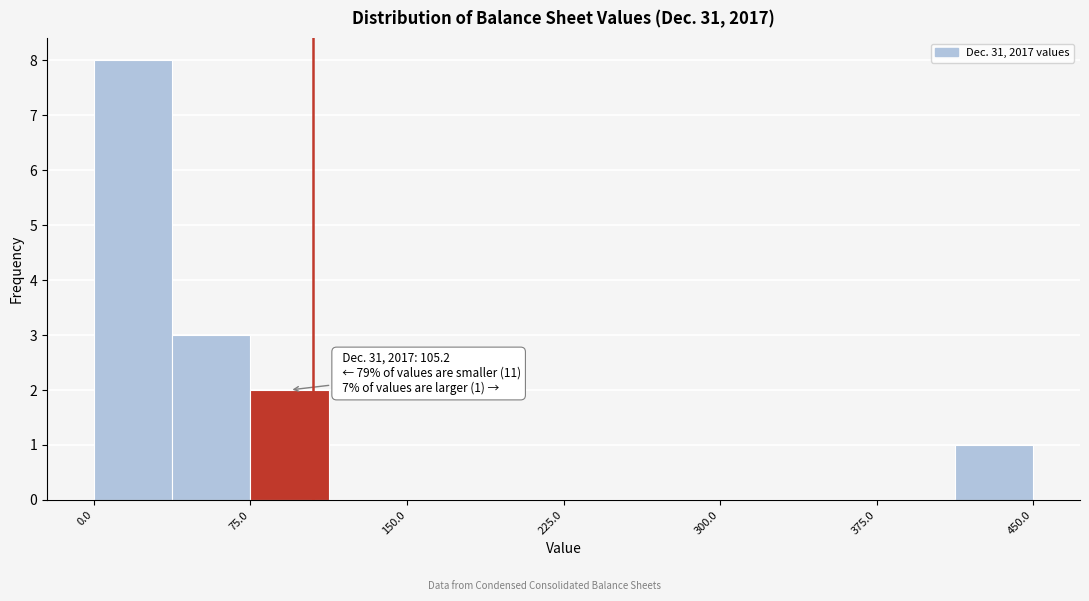

Around what value on the x-axis is the tallest bar? Give the approximate position of its centre, as read against the axis.

20